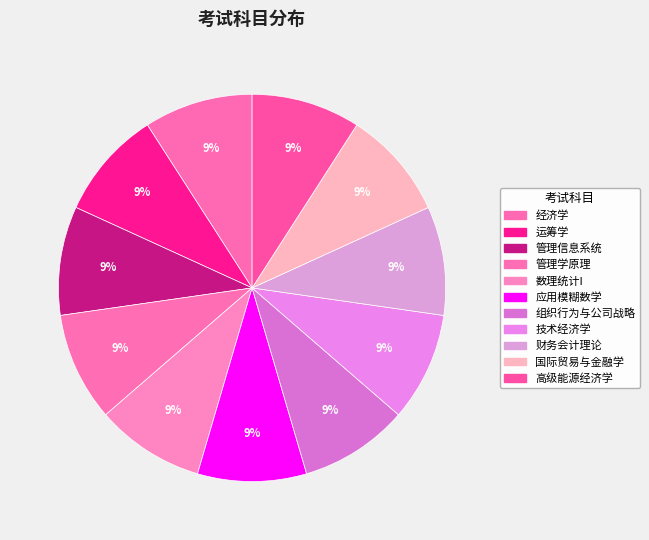

Do 高级能源经济学 and 财务会计理论 together represent more than half of the pie?

No